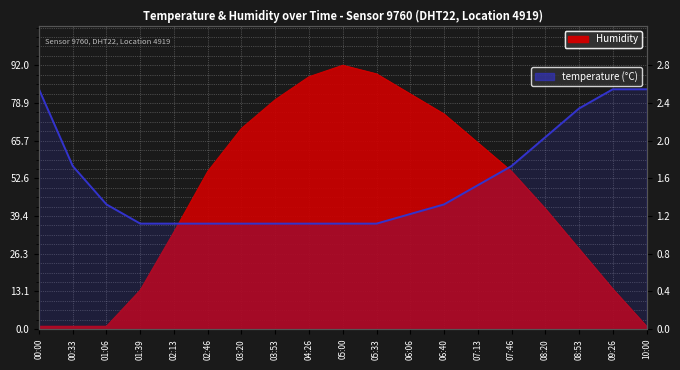

Which series has the widest spread of values?

humidity